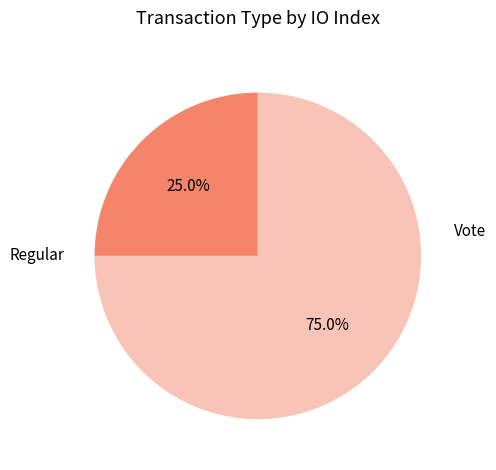

Is it true that Regular is 25% of the pie?

True